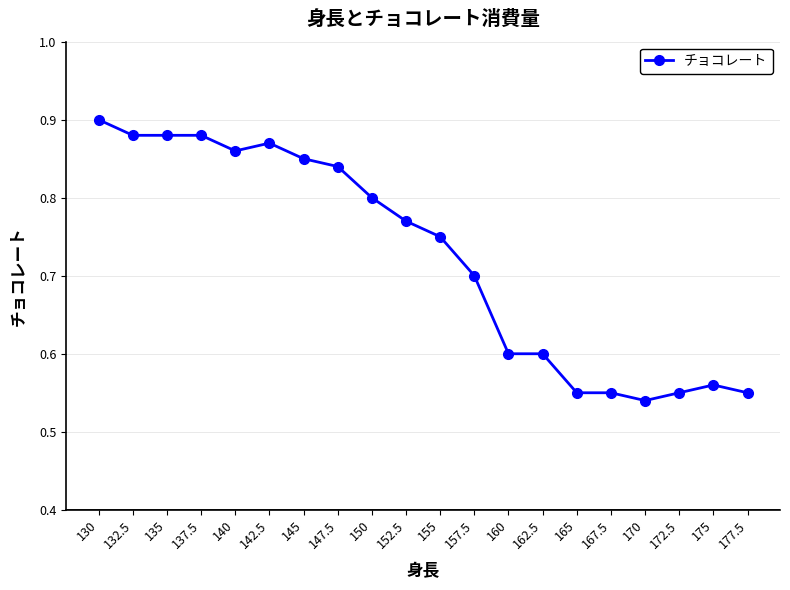

Between 155 and 160, which is larger?

155